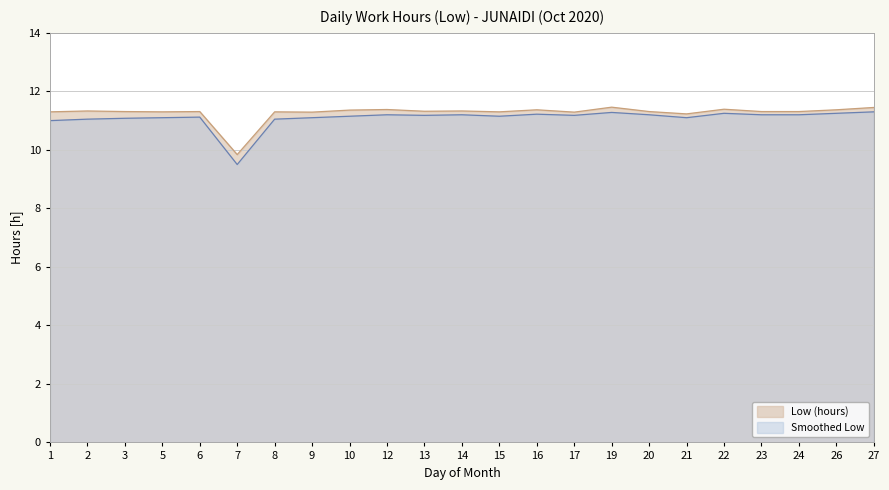

The value of Smoothed Low at 21 is 17.9. True or false?

False